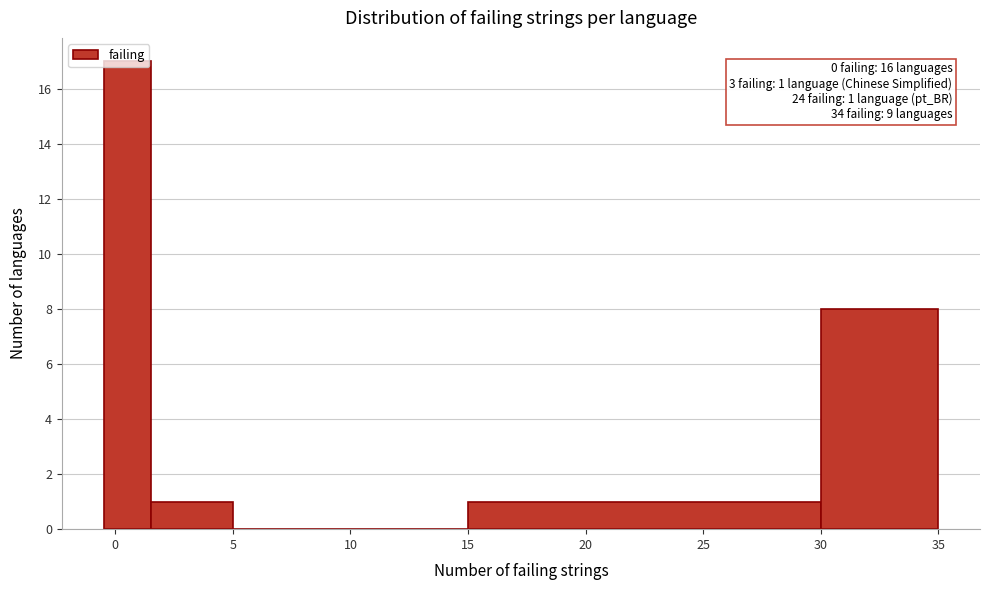

Which range on the x-axis has the tallest bar?

-0.5 to 1.5